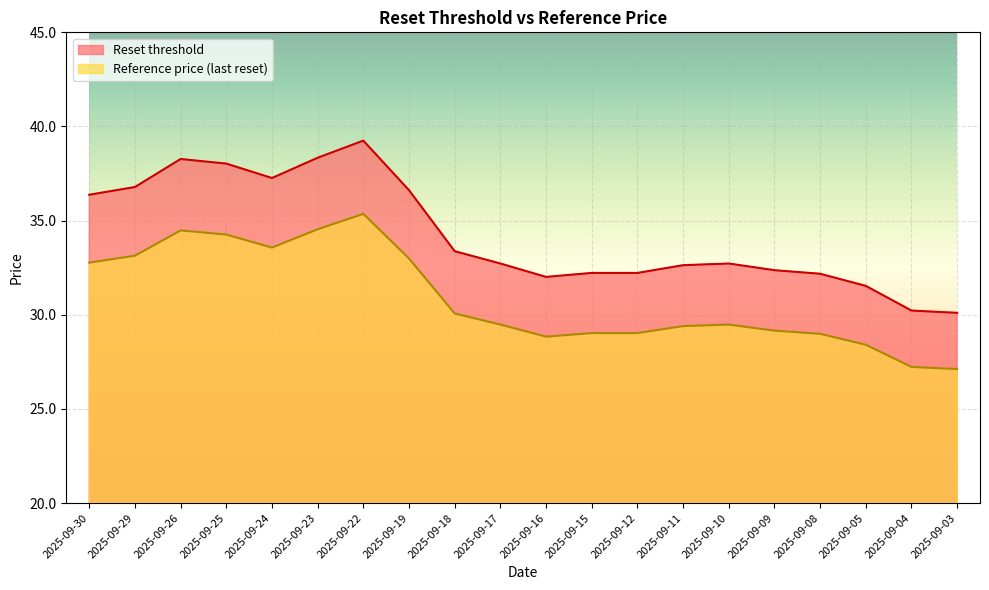

Is it true that Reset threshold equals 50.1 at 2025-09-19?

False